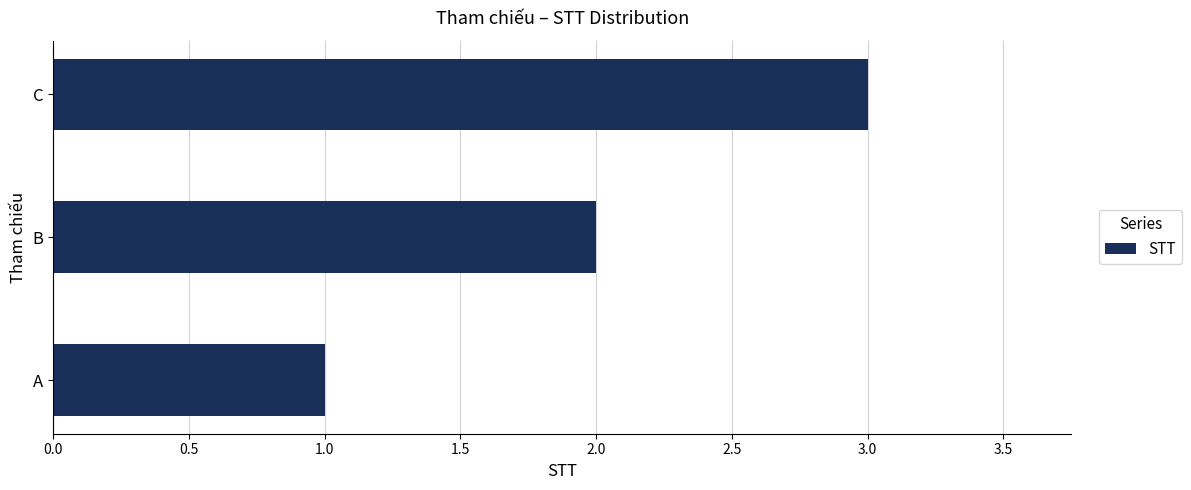

How many values are below 2?

1